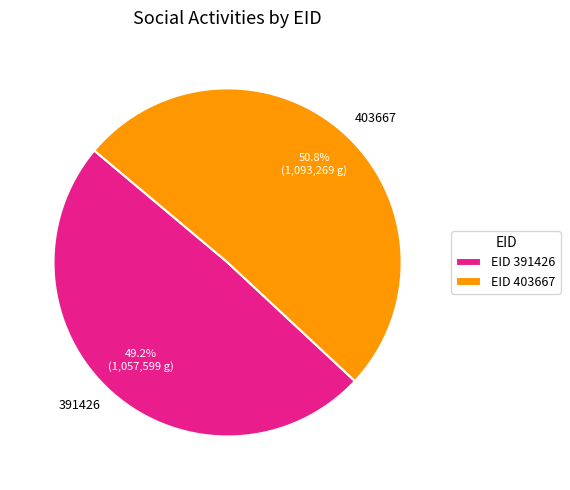

Which category has the smallest portion of the pie?

391426